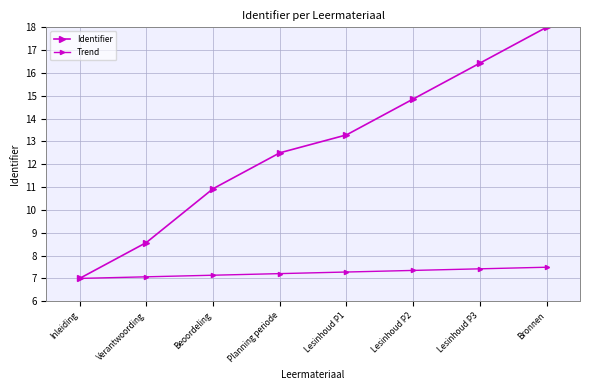

Which category has the lowest value in the Identifier series?

Inleiding